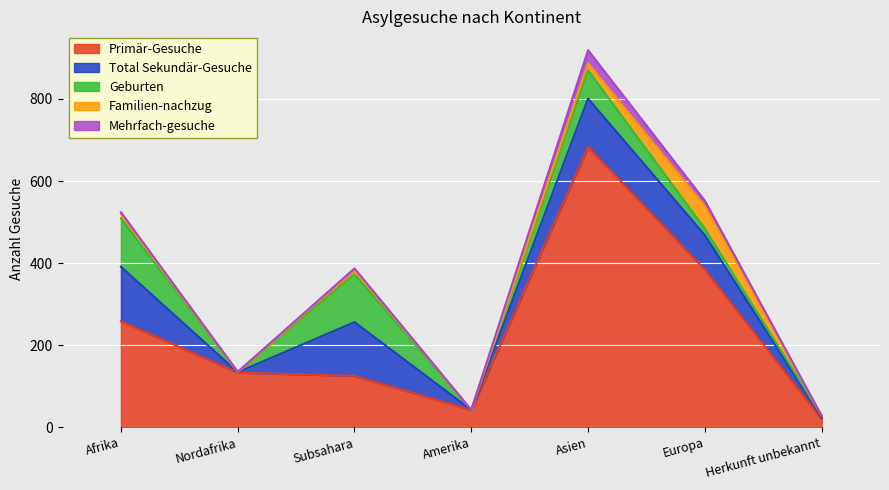

Rank the series by their maximum value, from lowest to highest.

Mehrfach-gesuche, Familien-nachzug, Geburten, Total Sekundär-Gesuche, Primär-Gesuche